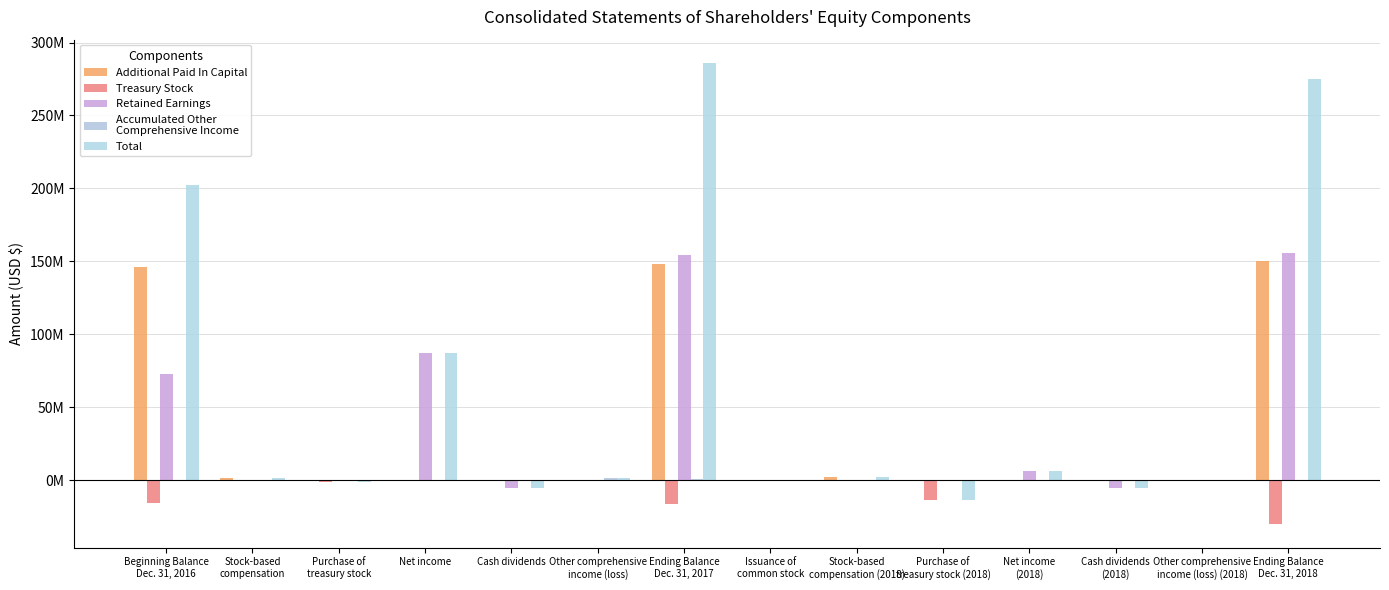

What is the spread (max minus min) of values at Beginning Balance
Dec. 31, 2016?

218051644